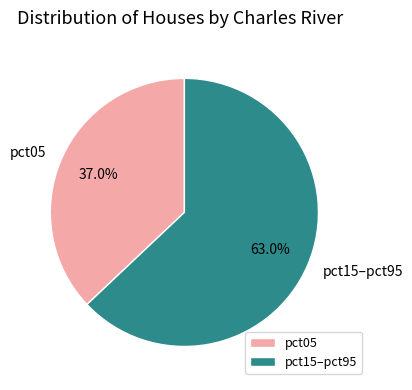

What percentage is NOT represented by pct05?

63.0%